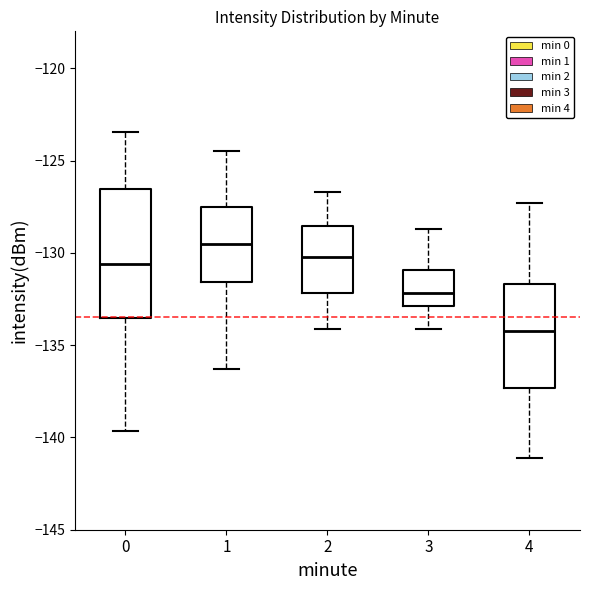

Reading left to right, transcribe this box plot: for each box, give where its median line is, the range the box spans, and where its two whiskers end, as read against the y-axis. The values are not printed on the chart, so give them approximately, as read against the axis.

0: median -130.5, box -133.5 to -126.5, whiskers -139.5 to -123.5
1: median -129.5, box -131.5 to -127.5, whiskers -136.5 to -124.5
2: median -130.0, box -132.0 to -128.5, whiskers -134.0 to -126.5
3: median -132.0, box -133.0 to -131.0, whiskers -134.0 to -128.5
4: median -134.0, box -137.5 to -131.5, whiskers -141.0 to -127.5